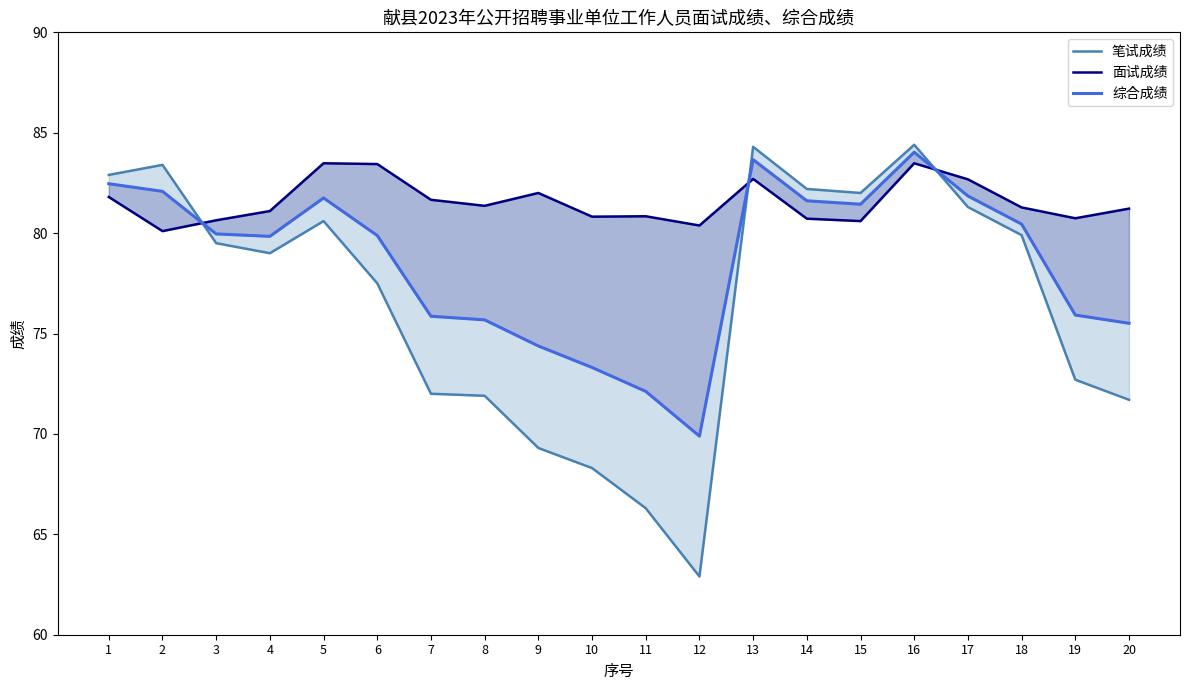

How many values in the 综合成绩 series are below 79?

8